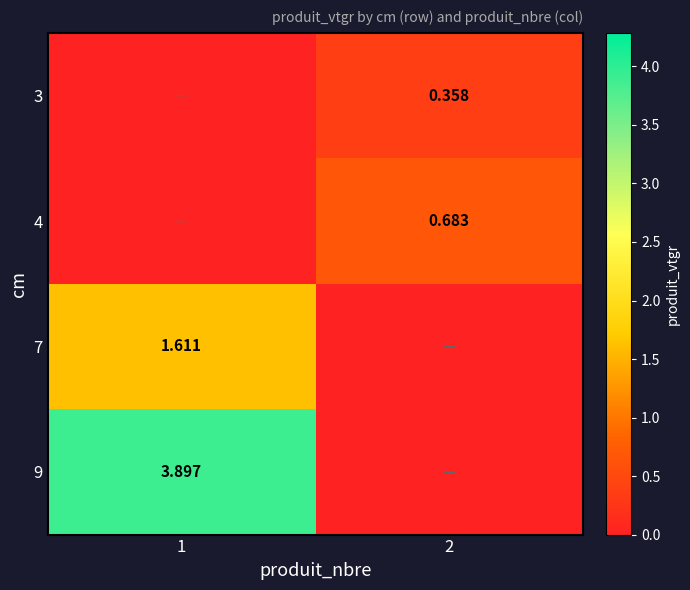

Rank the categories by 7 value from highest to lowest.

1, 2